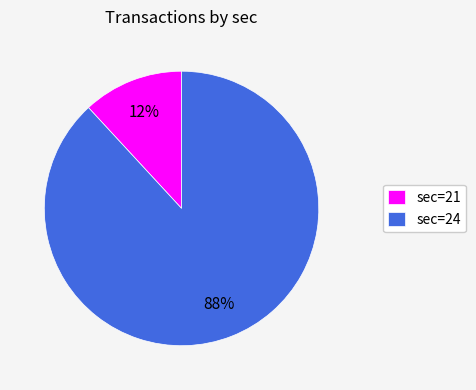

Which category has the smallest portion of the pie?

sec=21